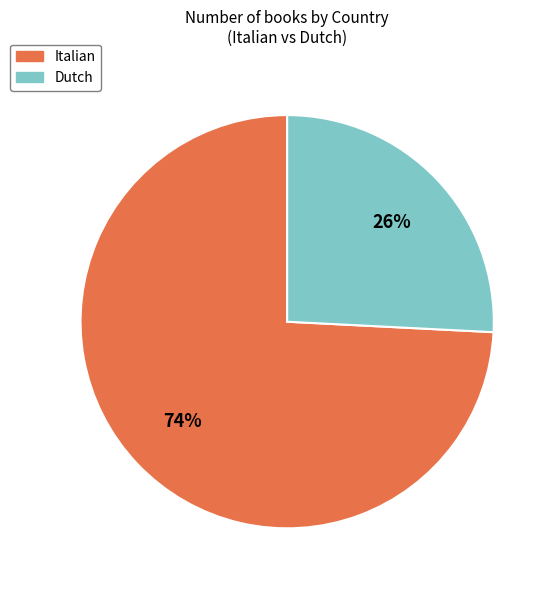

How many slices are in this pie chart?

2